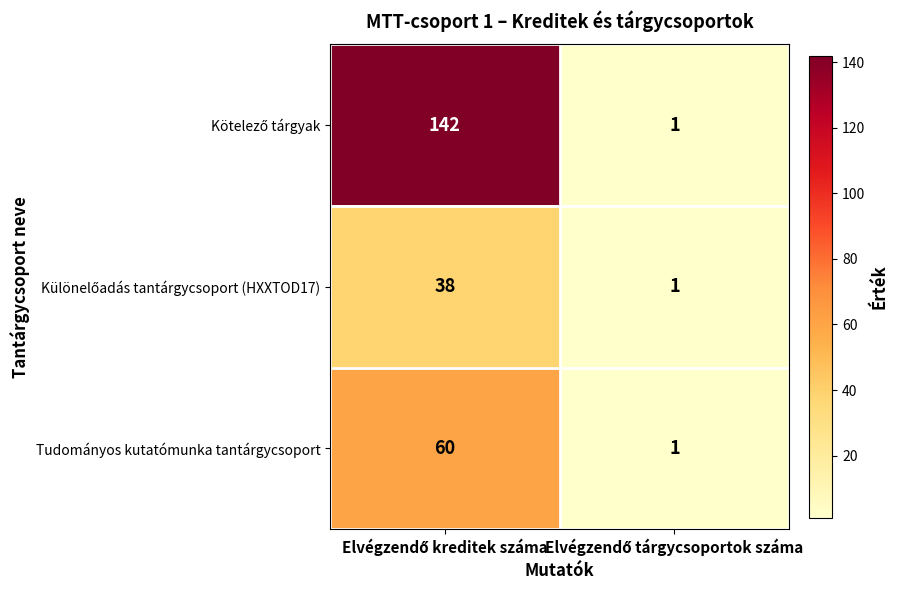

At how many categories does at least one series exceed 82?

1